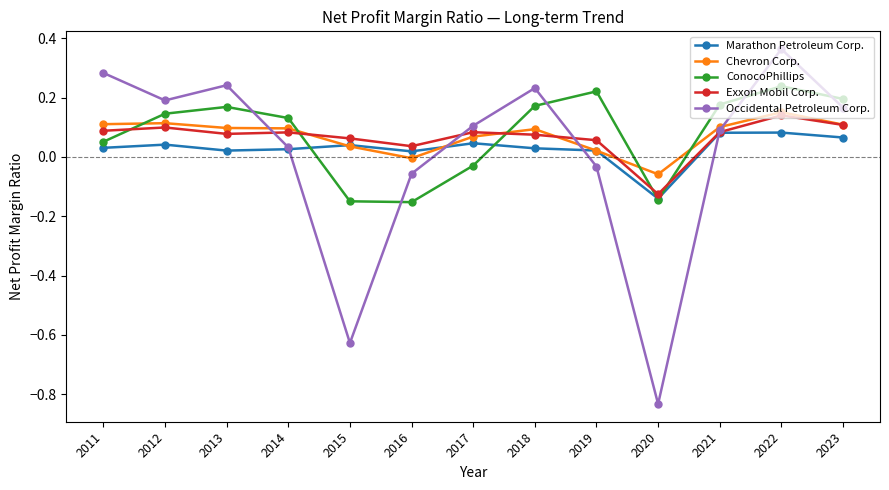

Is the value of Occidental Petroleum Corp. at 2019 greater than the value of Marathon Petroleum Corp. at 2020?

Yes